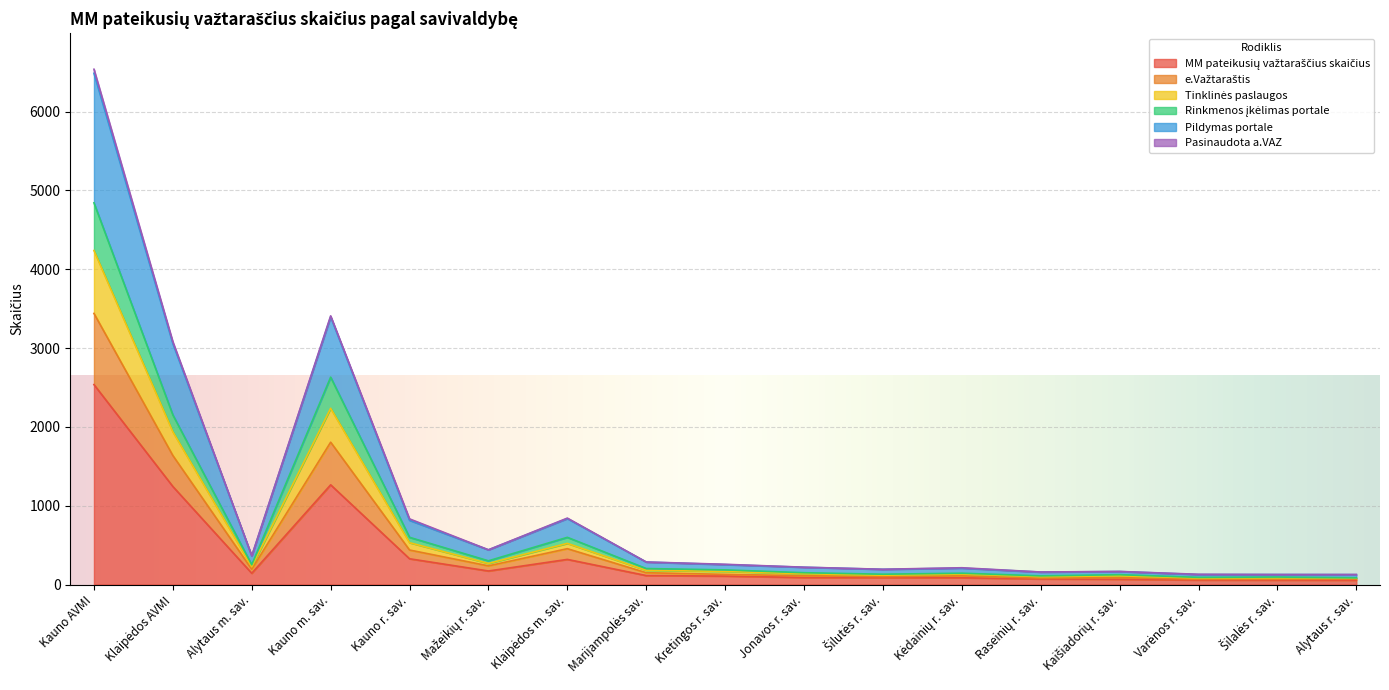

True or false: MM pateikusių važtaraščius skaičius and Tinklinės paslaugos cross at least once.

False